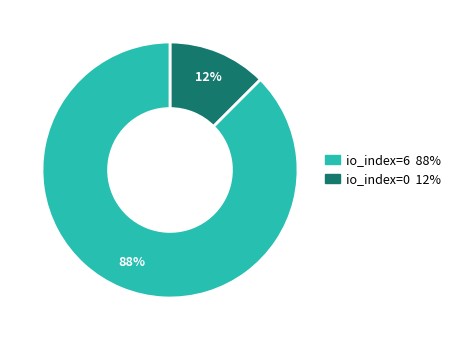

How many slices are in this pie chart?

2